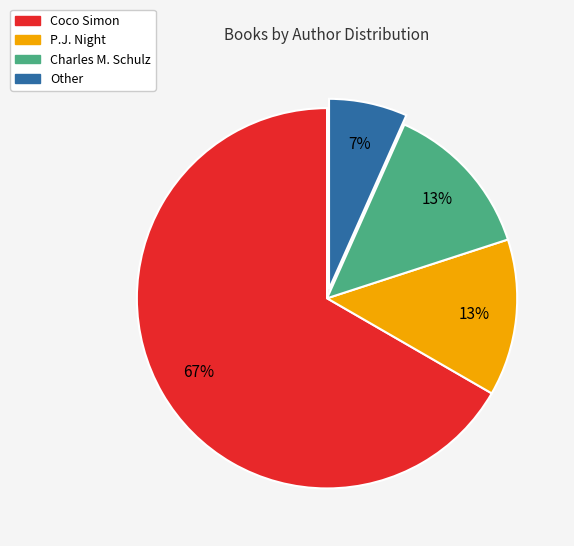

Between Coco Simon and Other, which is larger?

Coco Simon